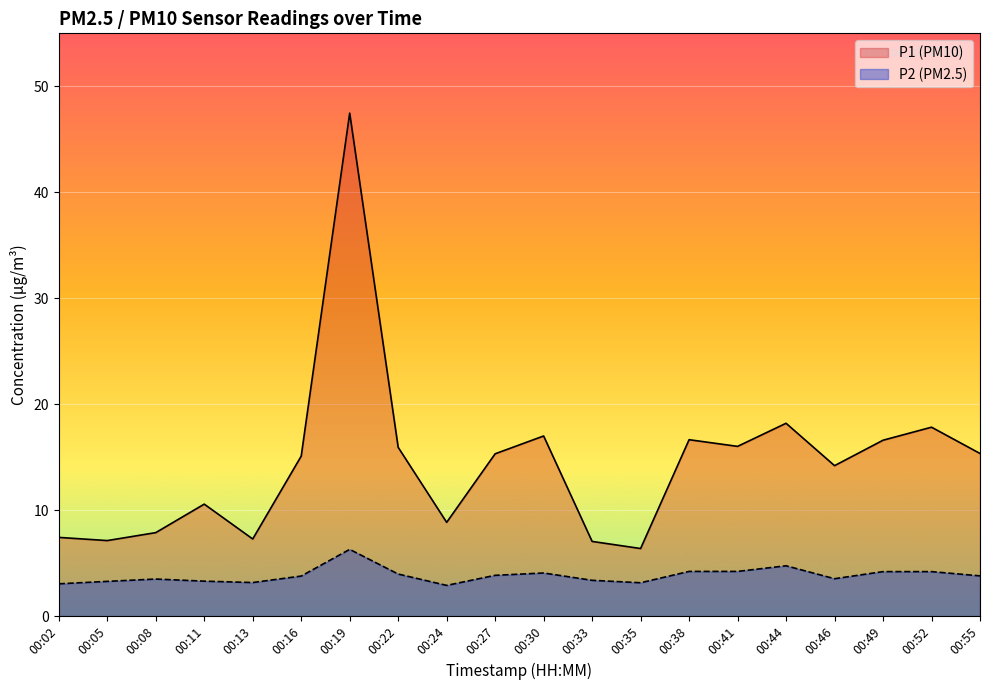

What is the sum of all P1 values?

288.2